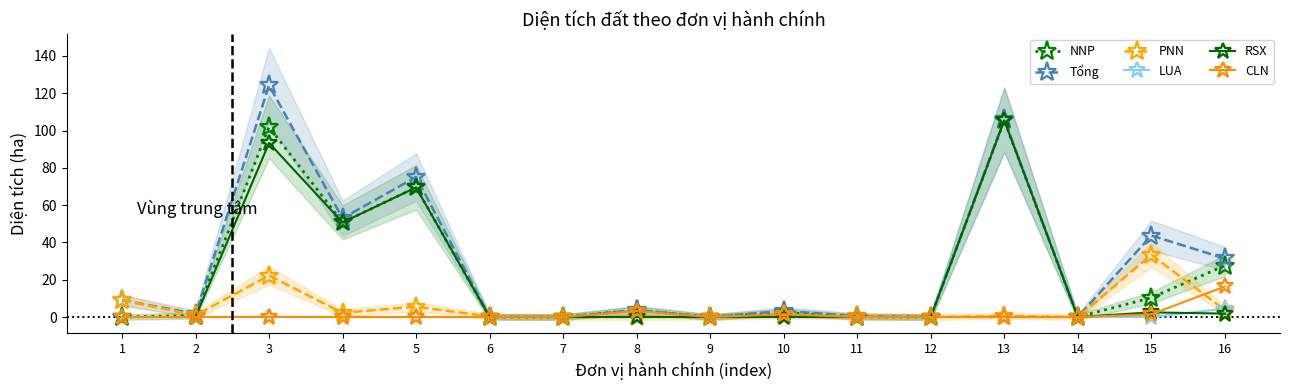

The CLN series shows 0.0 at 14. True or false?

True